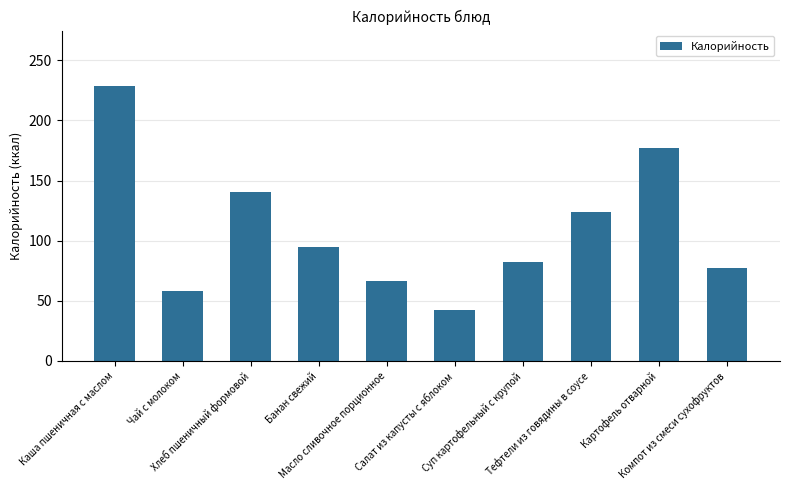

What is the ratio of the value at Банан свежий to the value at Масло сливочное порционное?

1.4